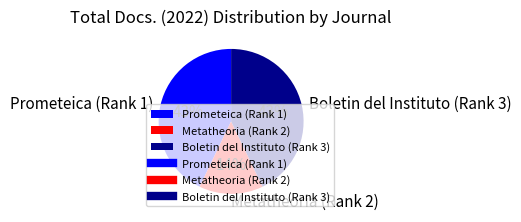

Which category has the smallest portion of the pie?

Metatheoria (Rank 2)